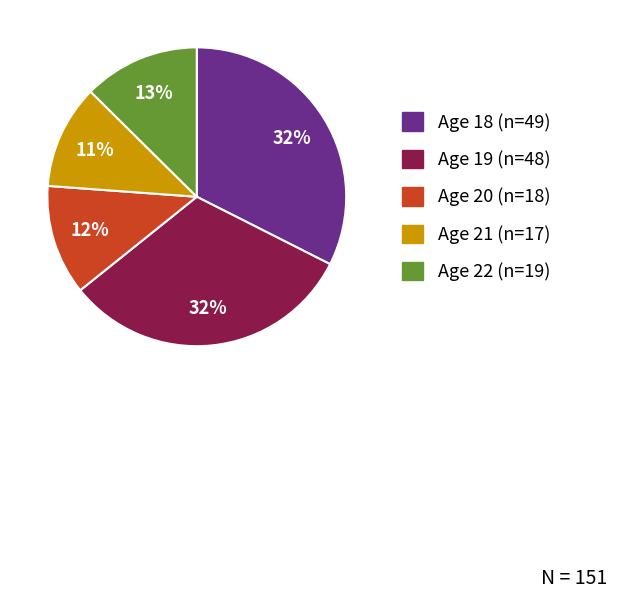

Is there any slice that represents more than half of the pie?

No